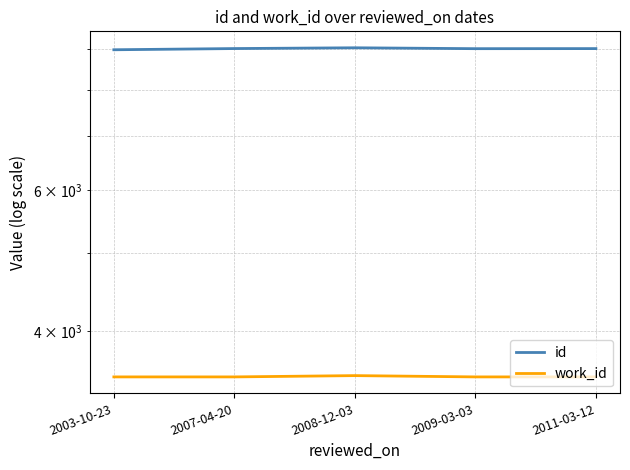

At how many categories does at least one series exceed 6657?

5